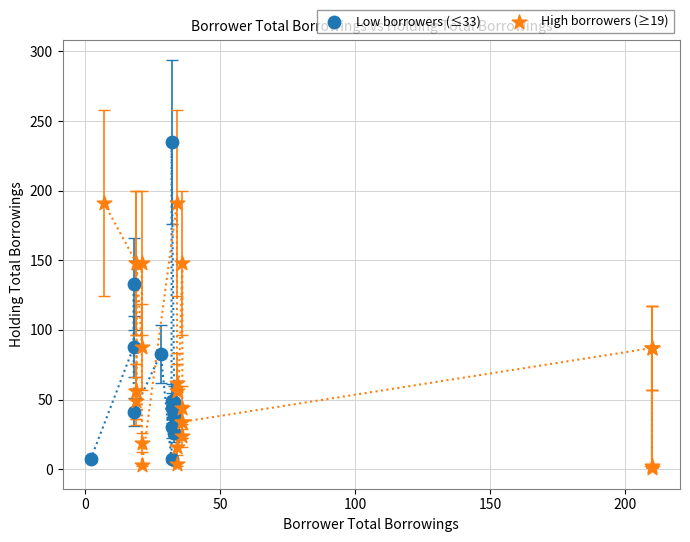

Which series reaches the maximum Y coordinate?

Low borrowers (≤33)